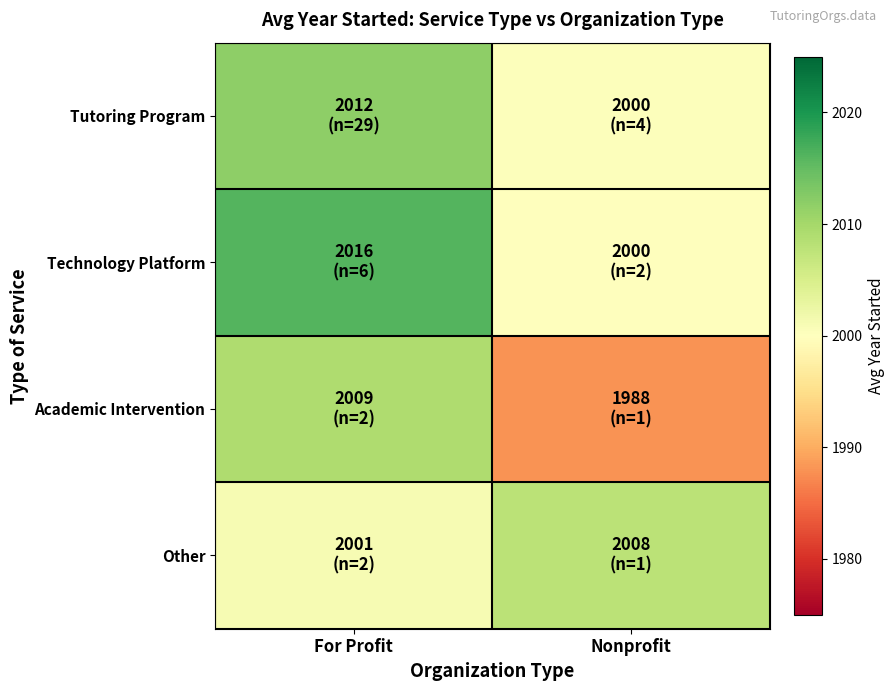

At how many categories does at least one series exceed 2005?

2